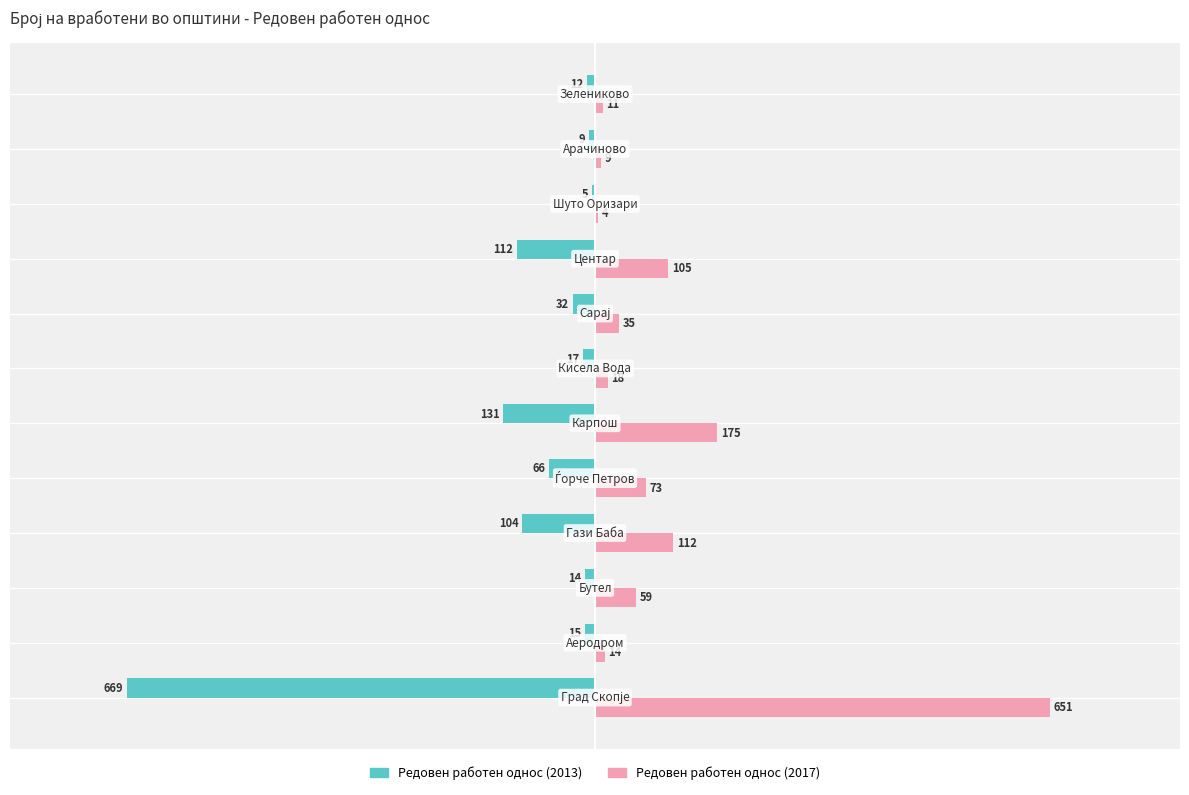

What is the greatest value displayed?

651